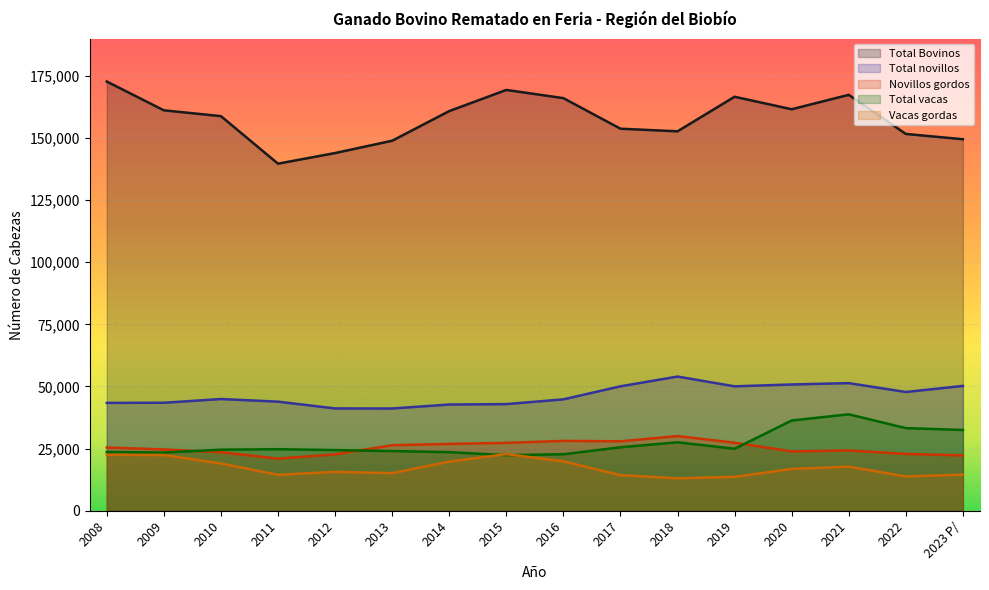

True or false: Total novillos and Total Bovinos cross at least once.

False